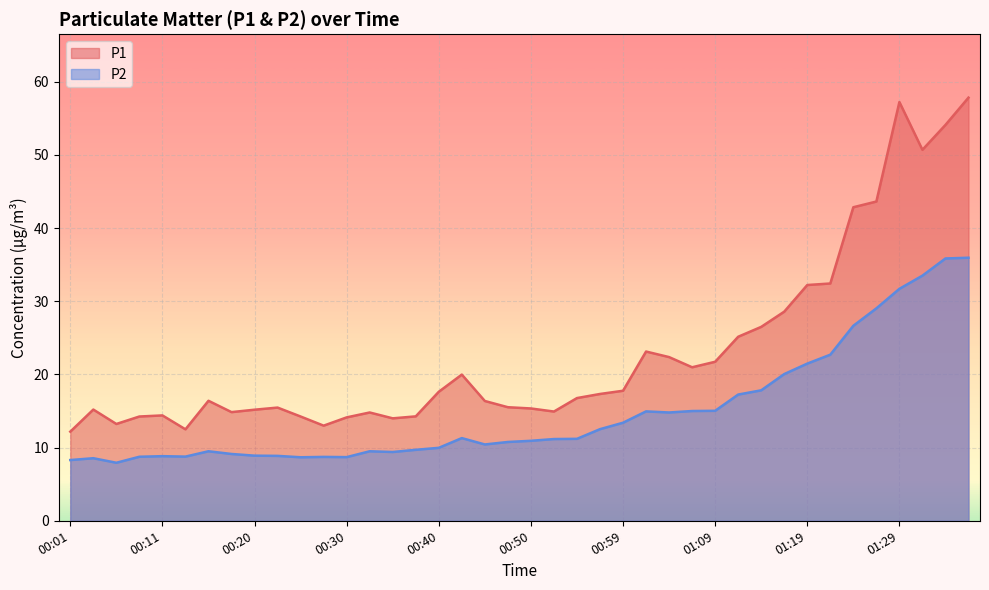

What is the difference between the highest and lowest values at 00:20?

6.3